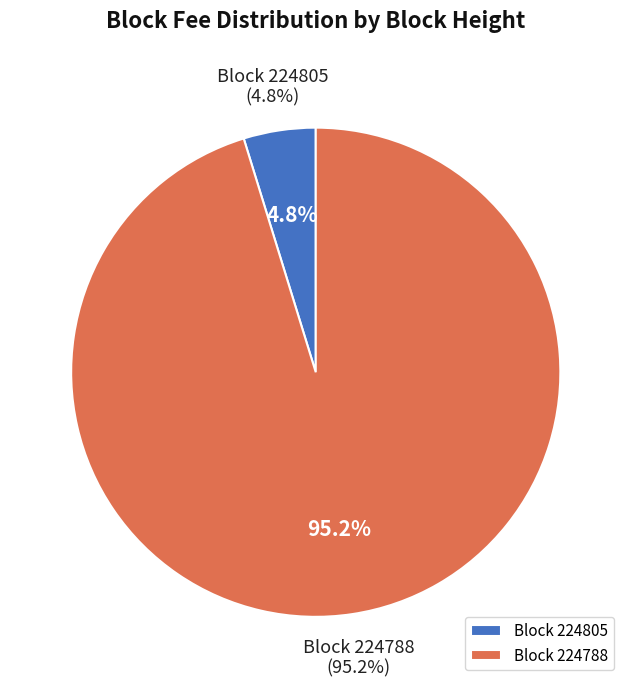

To the nearest percent, what is the average slice percentage?

50%